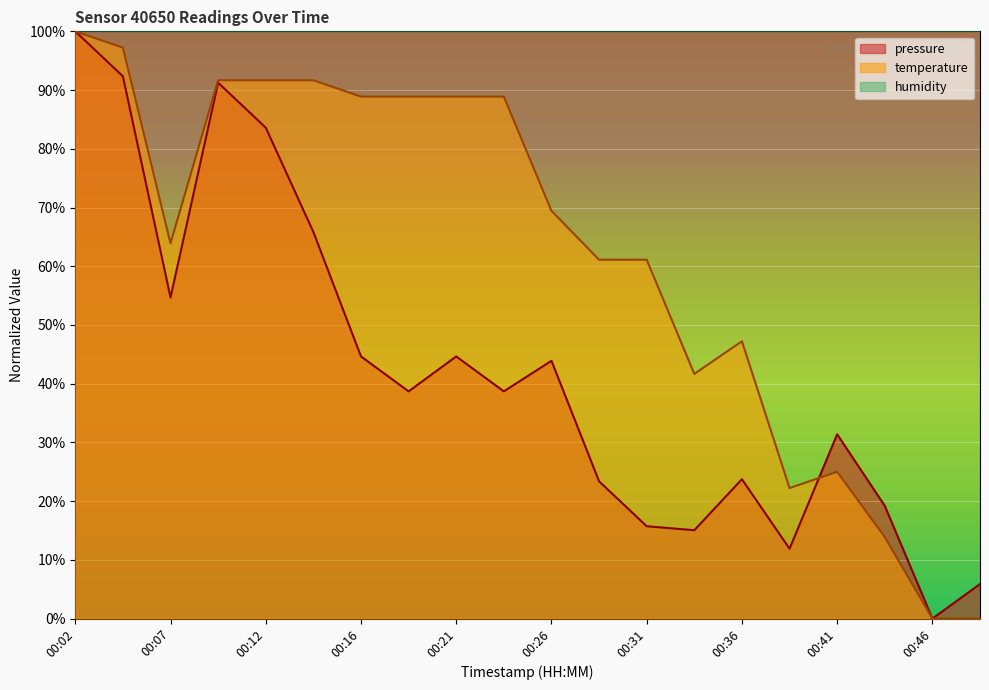

True or false: pressure and temperature cross at least once.

True